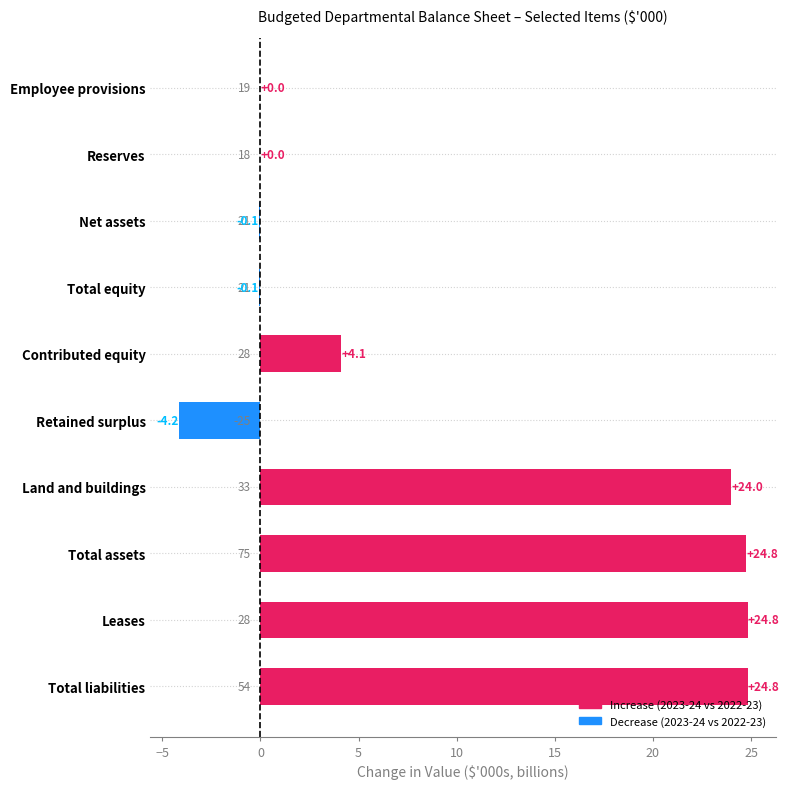

Reading bottom to top, extract all data points from this chart.

Total liabilities=24.8	Leases=24.8	Total assets=24.8	Land and buildings=24.0	Retained surplus=-4.2	Contributed equity=4.1	Total equity=-0.1	Net assets=-0.1	Reserves=0.0	Employee provisions=0.0